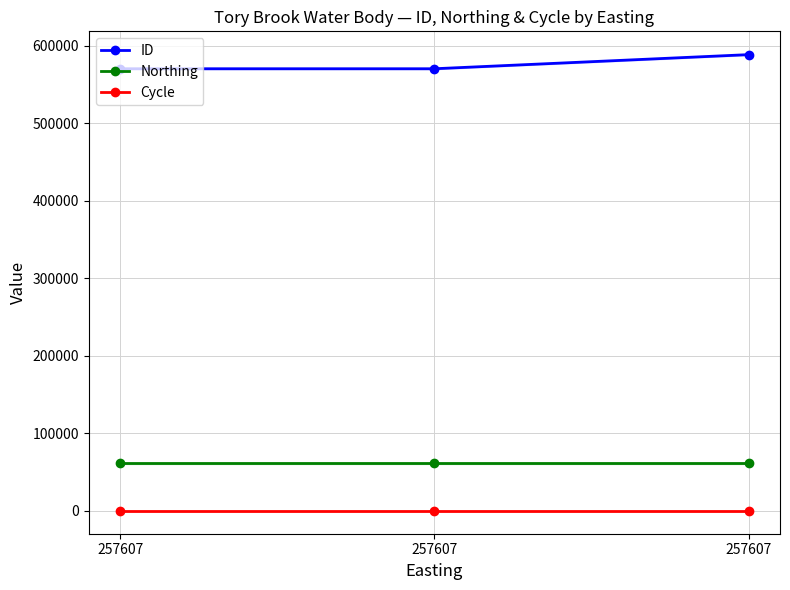

Rank the series at 257607 from lowest to highest value.

Cycle, Northing, ID